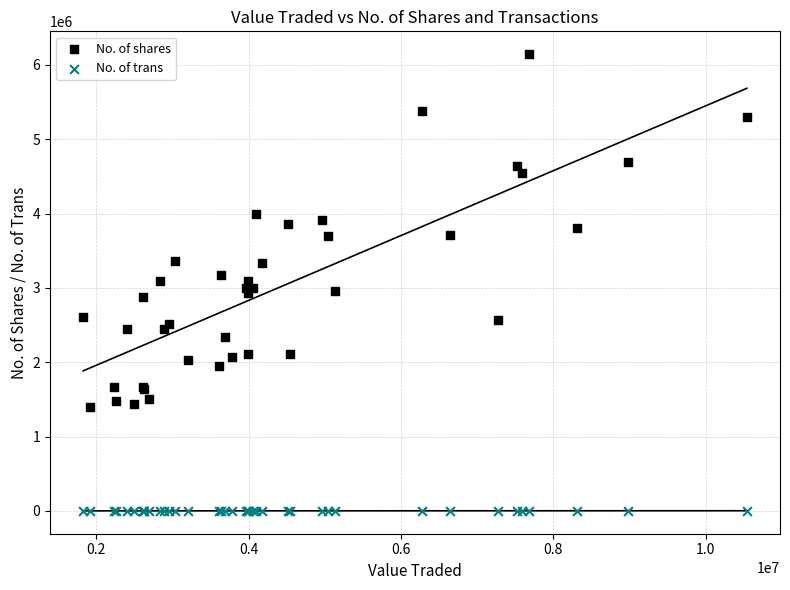

Which series reaches the maximum Y coordinate?

No. of shares